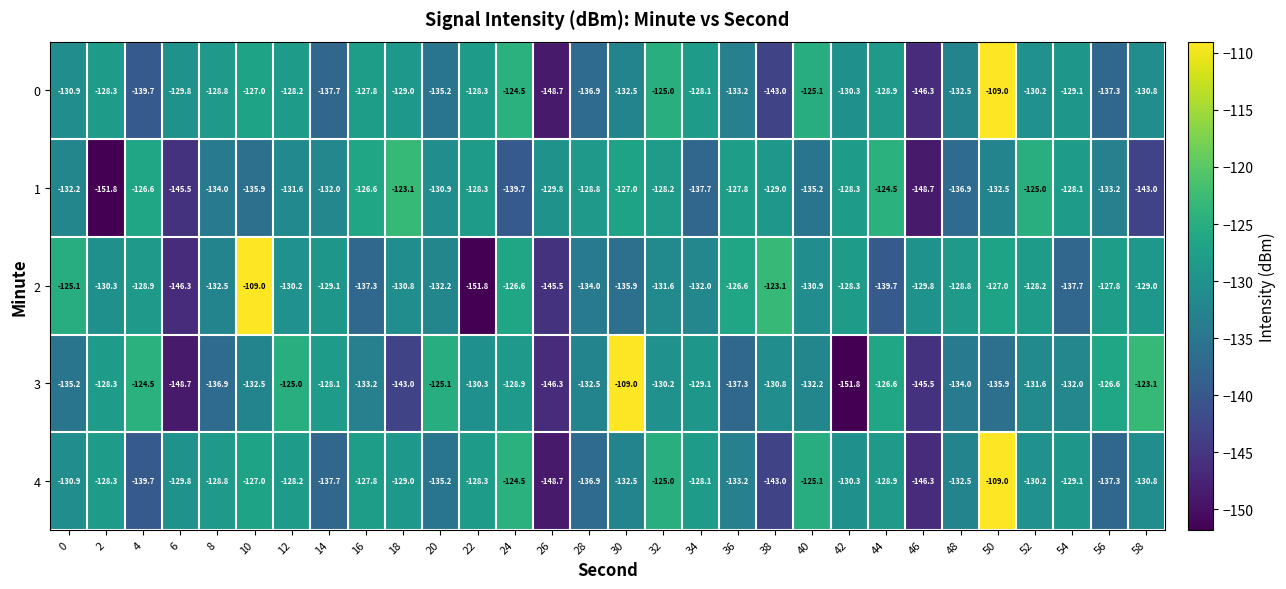

What is the spread (max minus min) of values at 2?

23.5